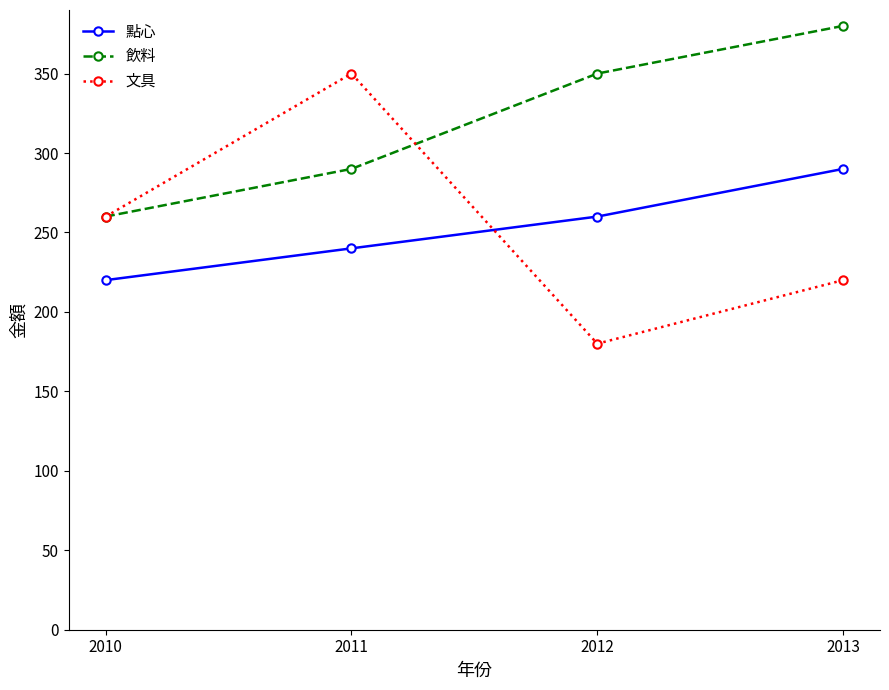

Where is the first local minimum for 文具?

2012